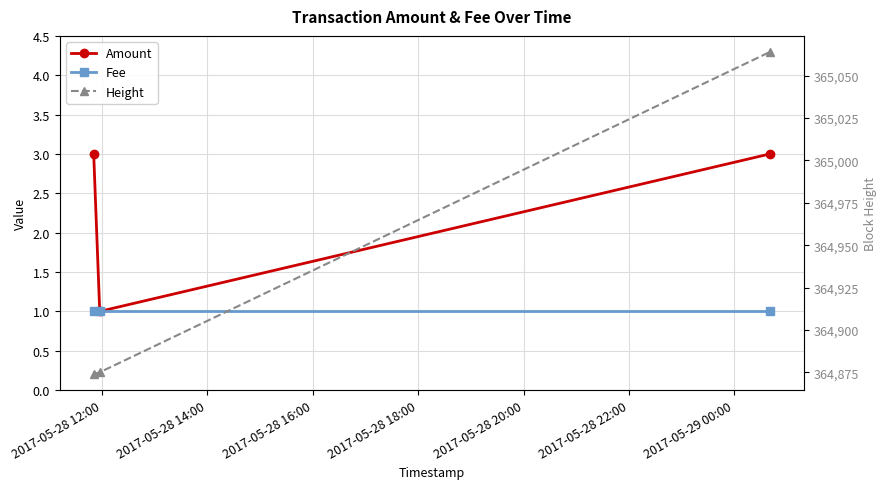

The Height series shows 629140 at 2017-05-28 14:00. True or false?

False